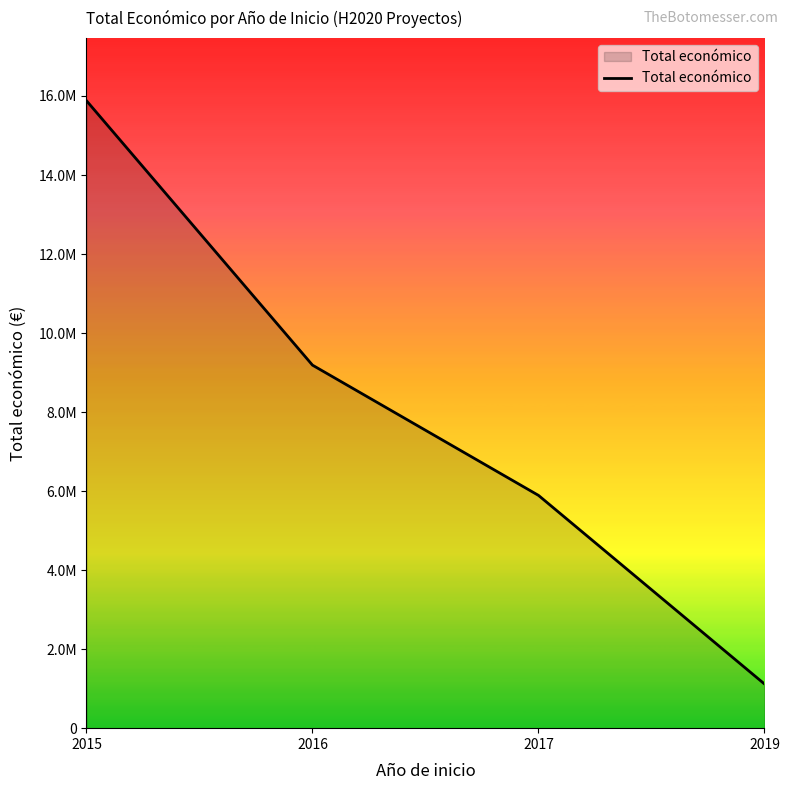

The value at 2015 is 4299731. True or false?

False